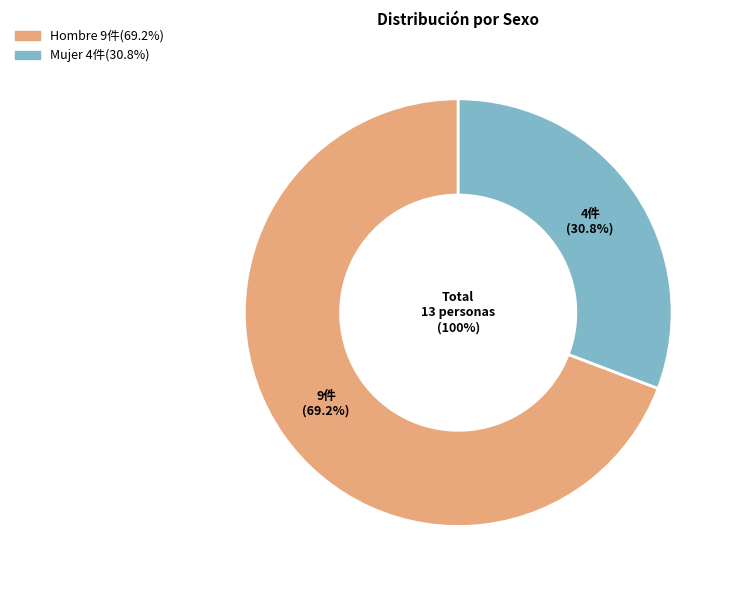

Which slice is the largest?

Hombre